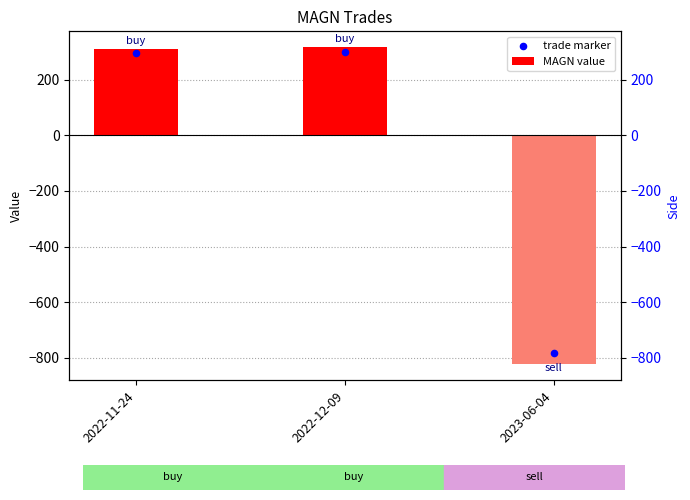

Is the value of MAGN value at 2022-12-09 greater than the value of trade marker at 2023-06-04?

Yes